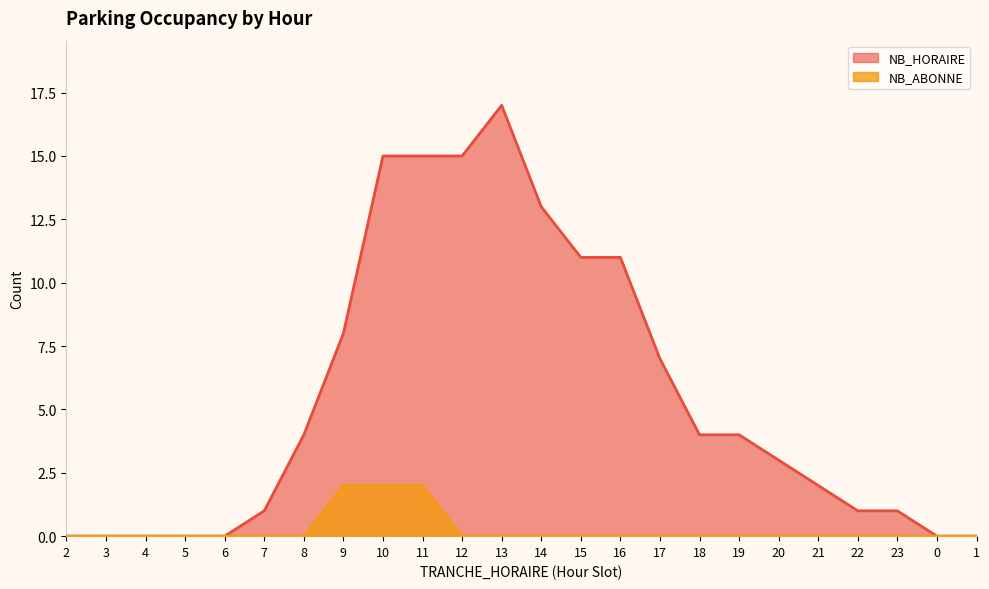

Count the number of data series in this chart.

2